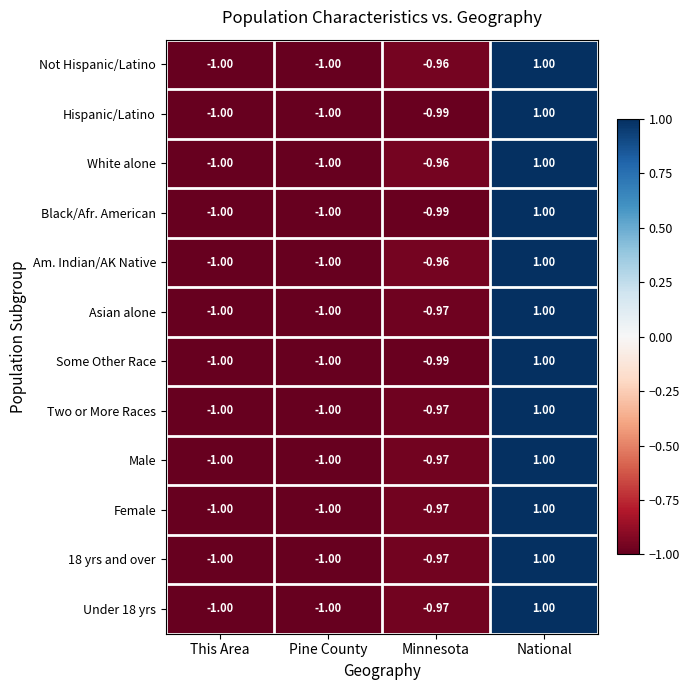

How many series are shown in this chart?

12